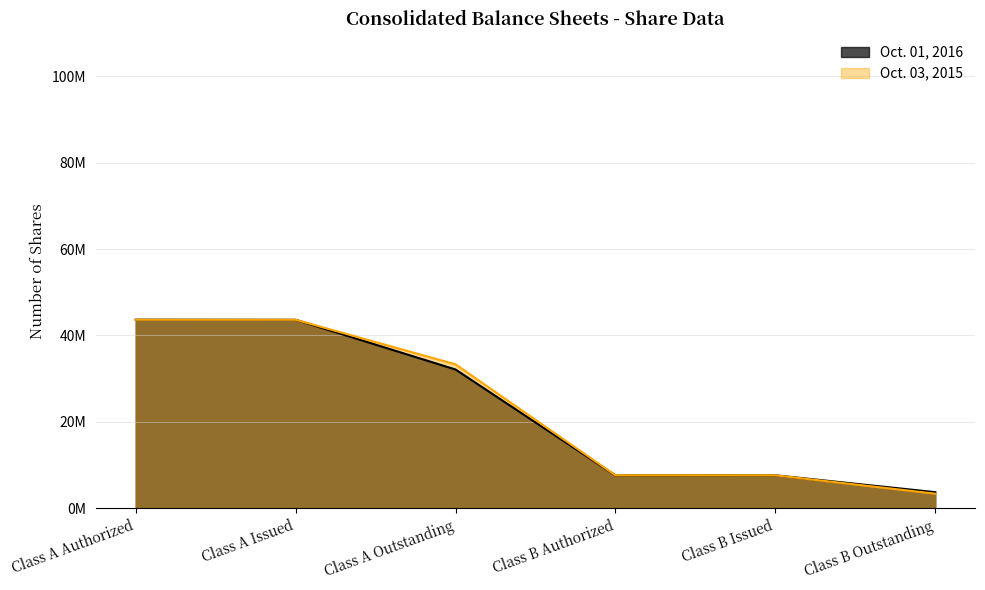

Which category has the highest value across all series?

Class A Authorized